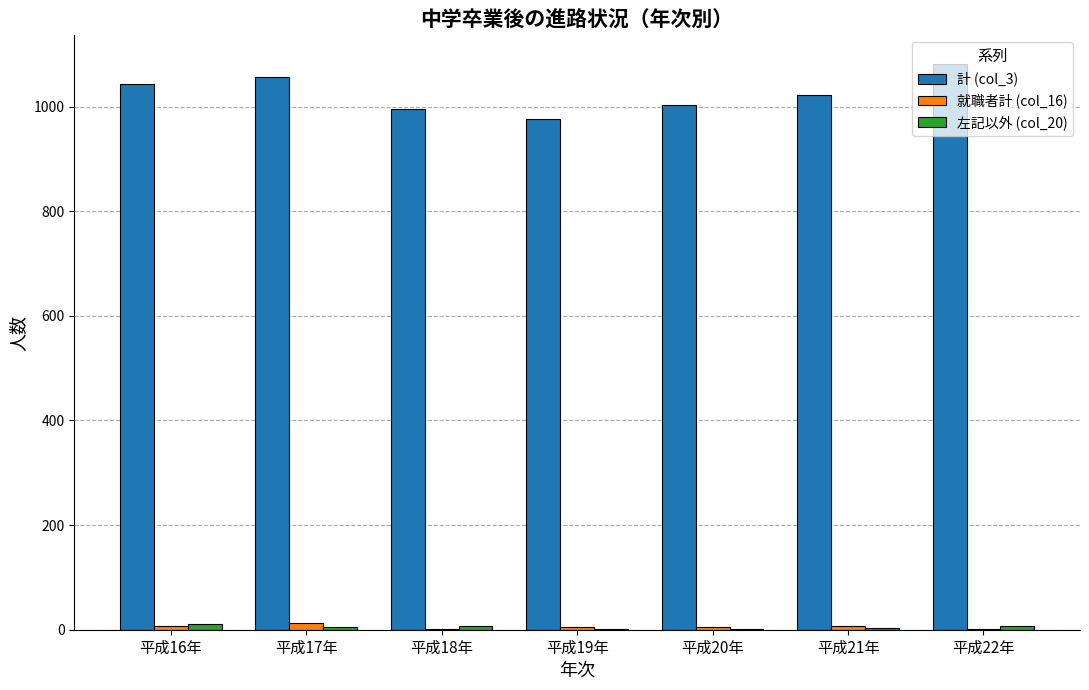

Which series has the largest total across all categories?

計 (col_3)